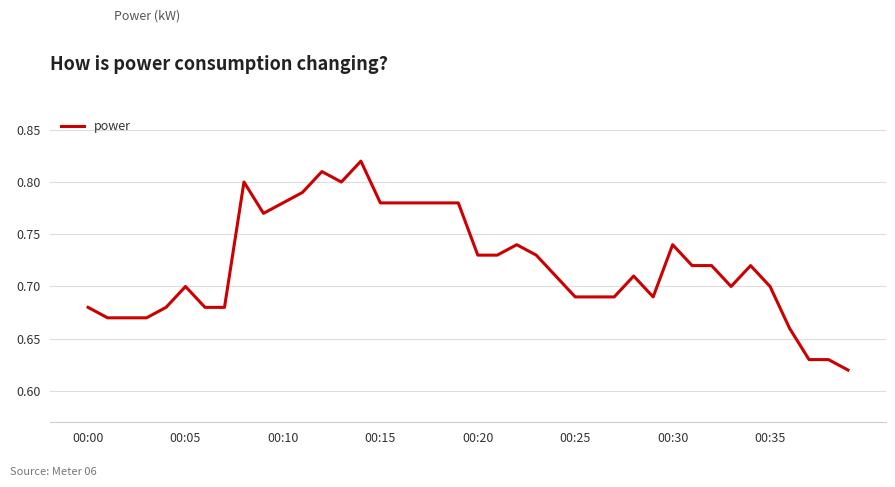

What is the value of the 30th point from the left?

0.7